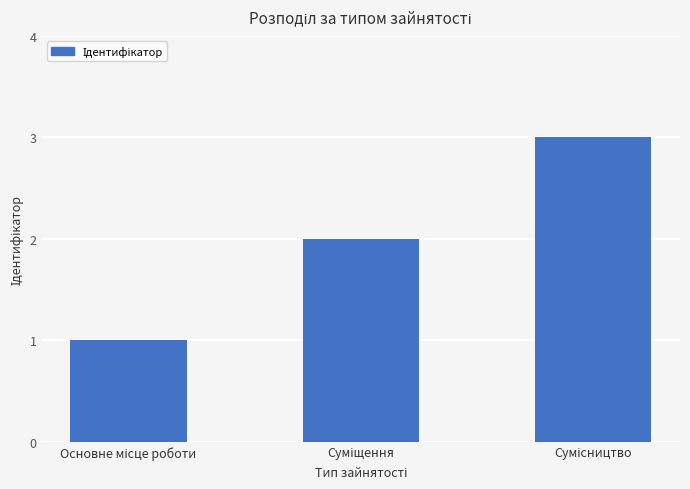

Count the number of categories in the chart.

3